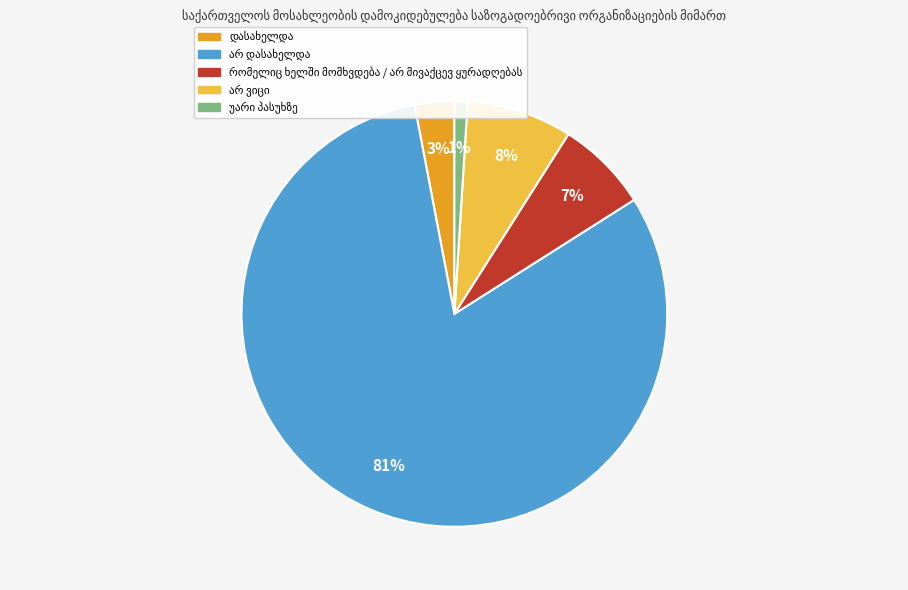

Is there any slice that represents more than half of the pie?

Yes